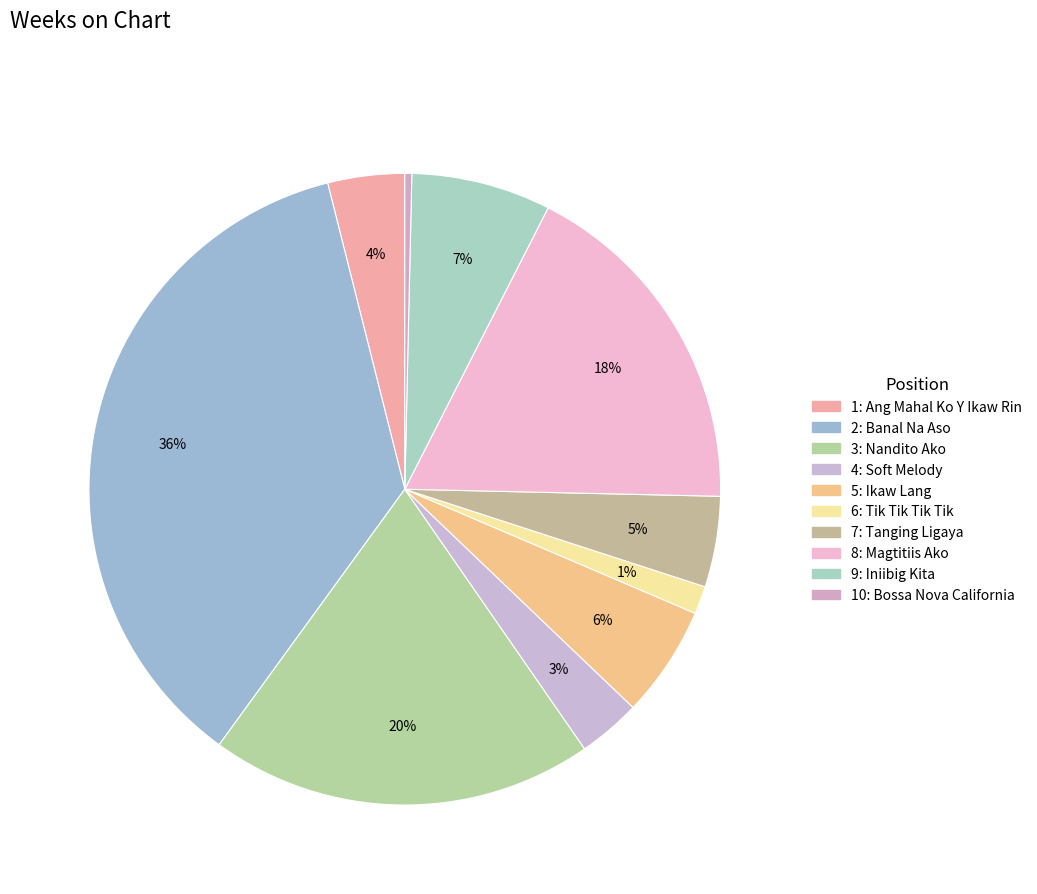

What is the change in value from 1: Ang Mahal Ko Y Ikaw Rin to 5: Ikaw Lang?

+5